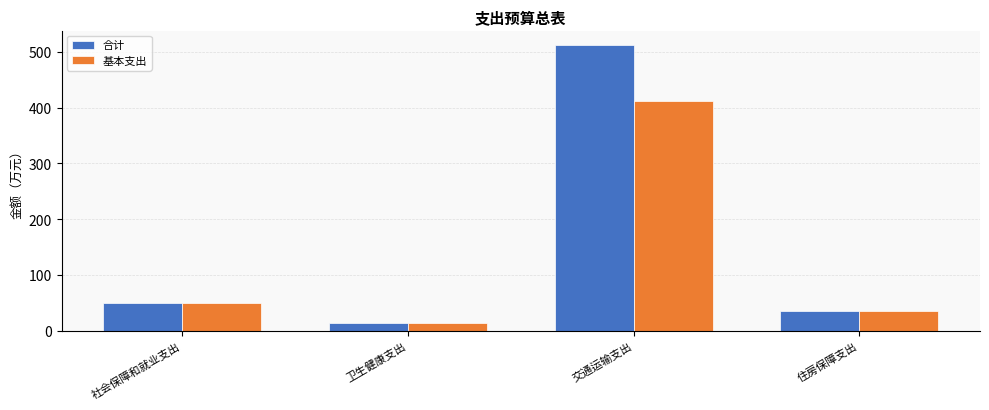

What is the minimum value for 基本支出?

15.3